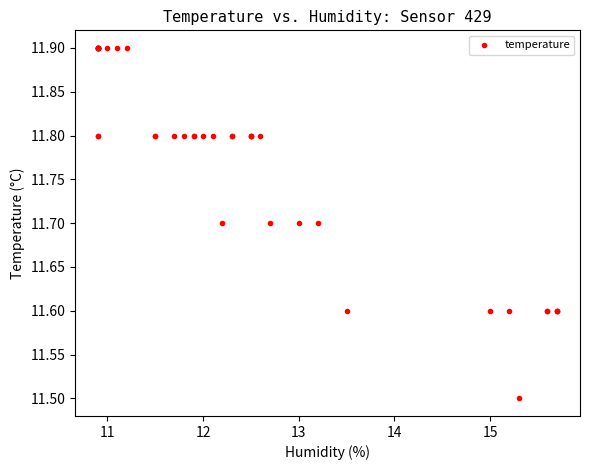

What Y value in the scatter plot is closest to 11?

11.5